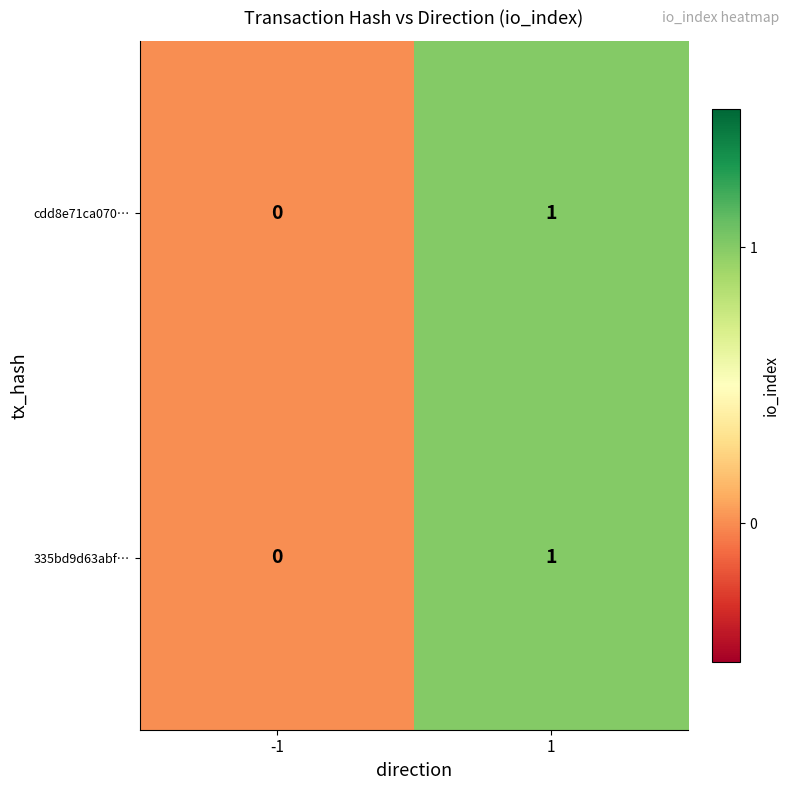

Is it true that cdd8e71ca070… equals 0 at 1?

False